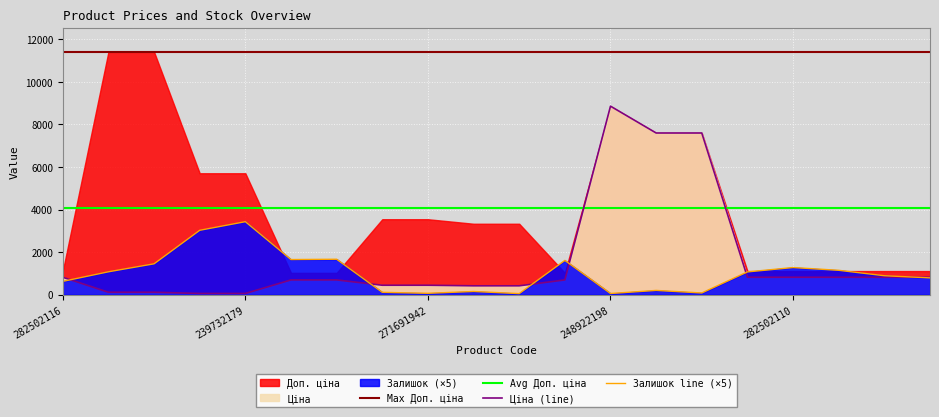

The Залишок series shows 496.3 at 282502113. True or false?

False